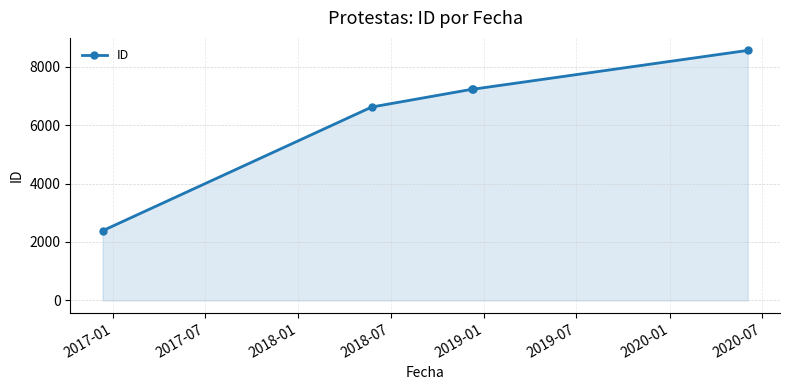

True or false: the data has more than 1 interior local peaks.

False